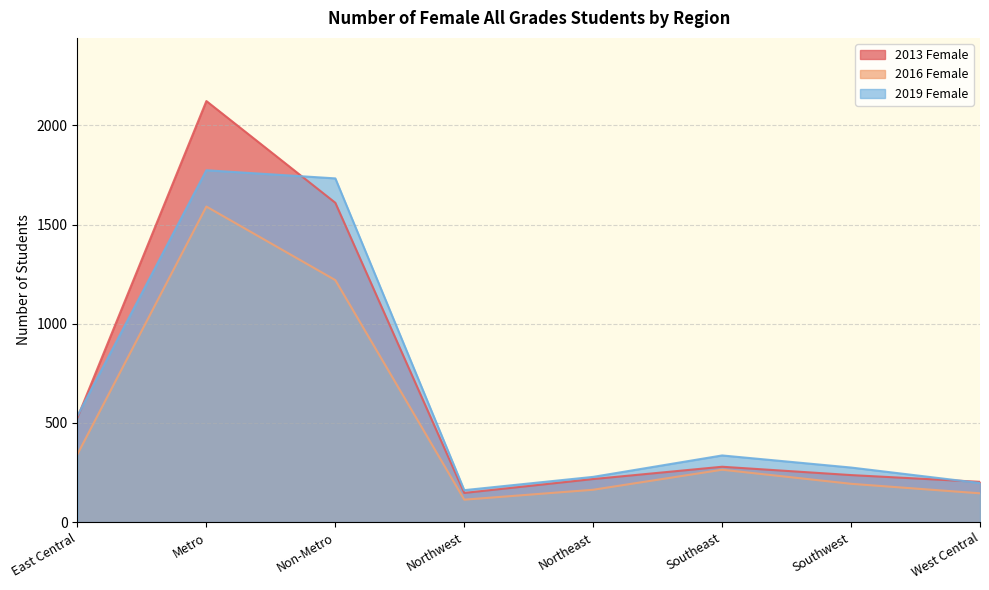

At which label does 2019 Female reach its peak?

Metro